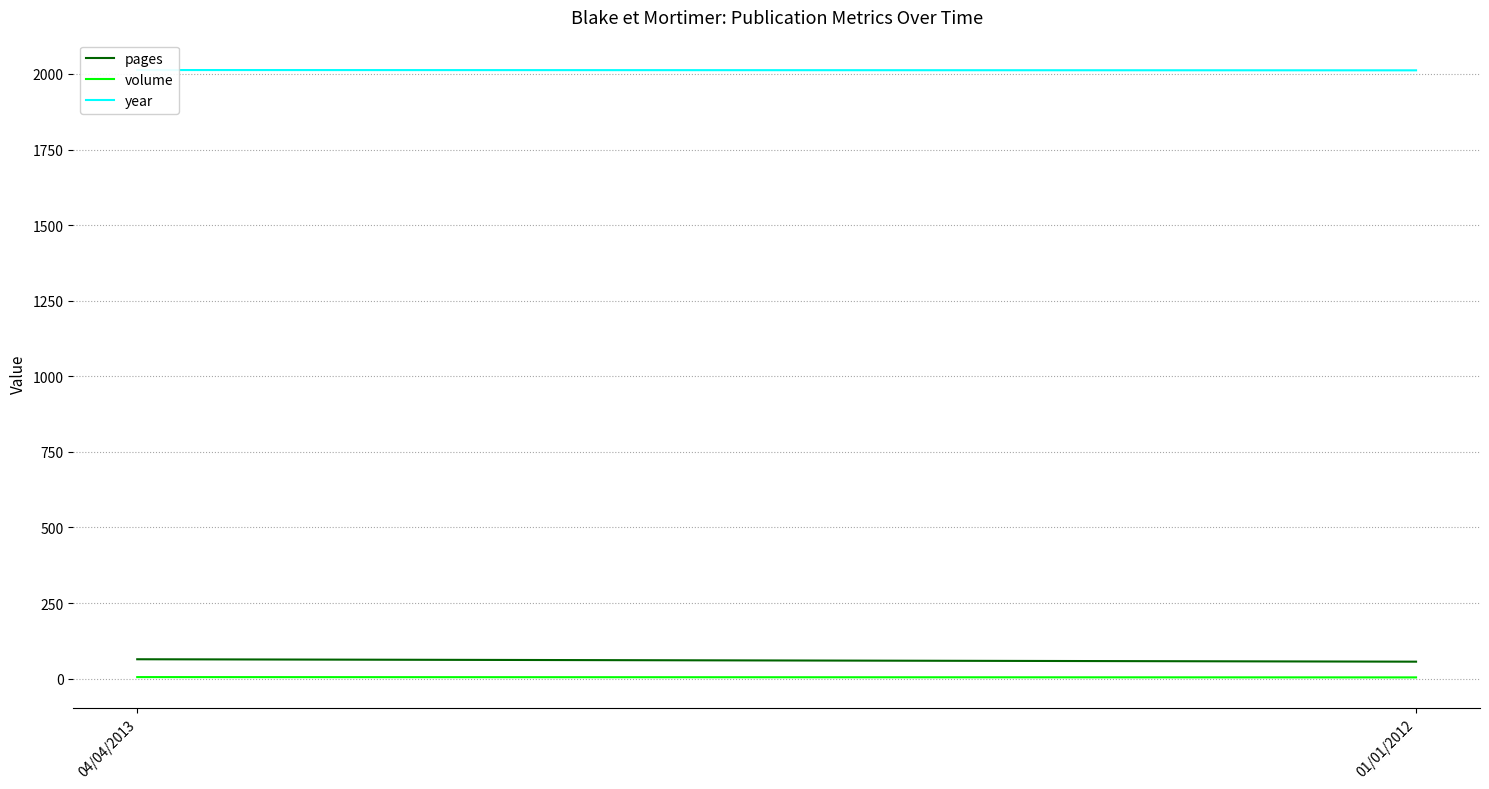

Reading left to right, extract all data points from this chart.

pages: 64	56
volume: 5	4
year: 2013	2012